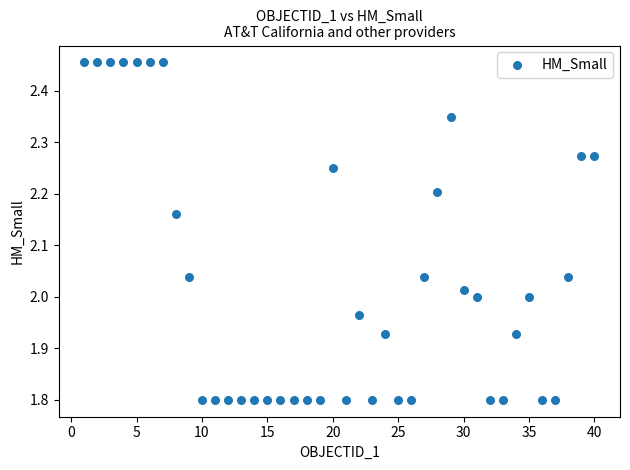

What is the range of X values (max minus min)?

39.0